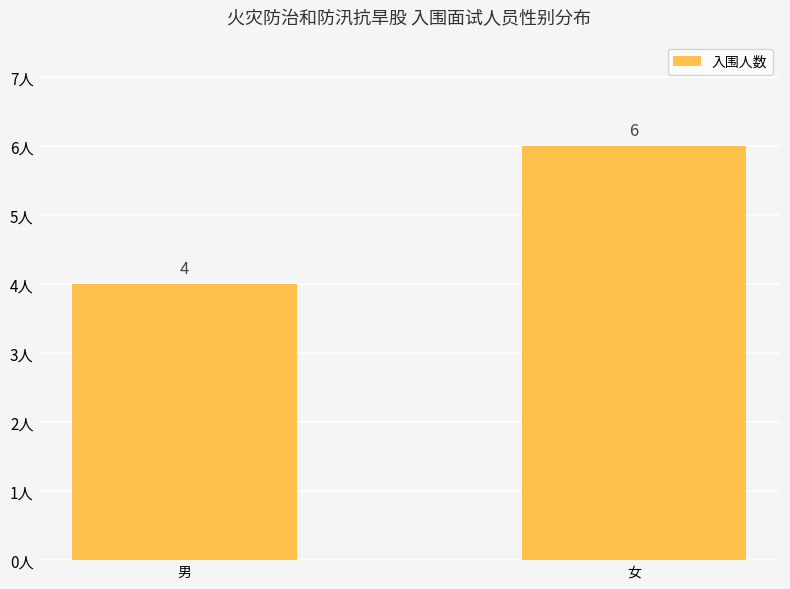

What is the ratio of the value at 女 to the value at 男?

1.5